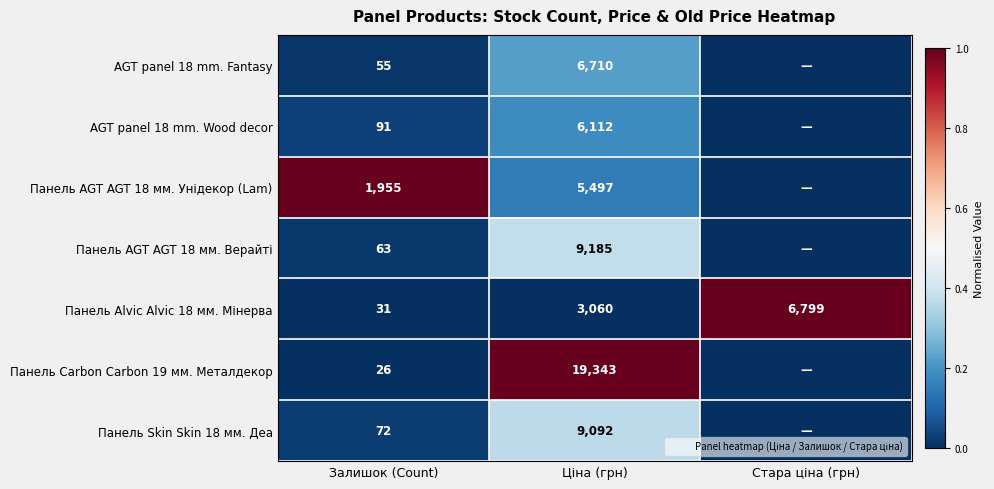

Count the number of data series in this chart.

7